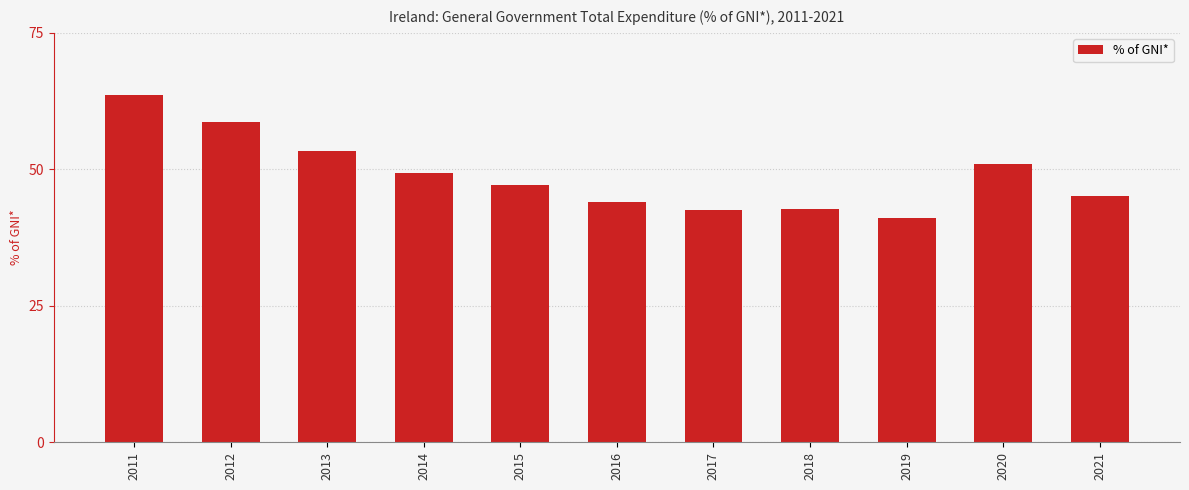

What is the smallest value displayed?

41.1